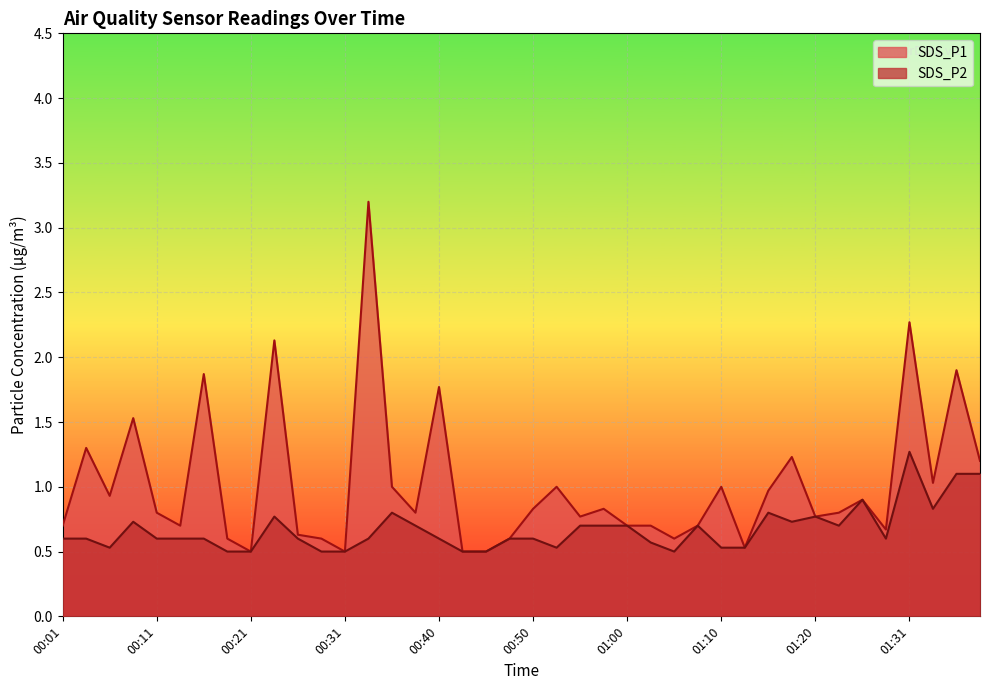

True or false: SDS_P1 and SDS_P2 intersect in this chart.

False